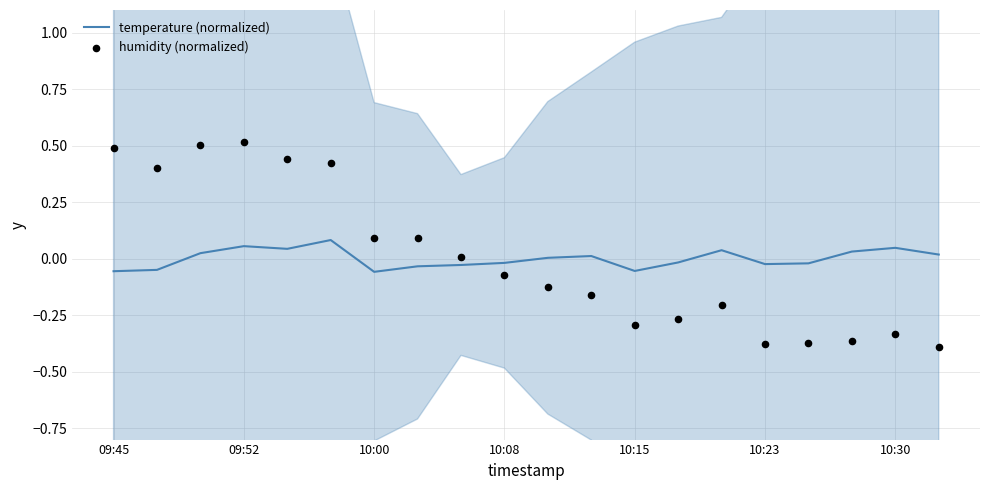

Which series has the largest total across all categories?

humidity (normalized)